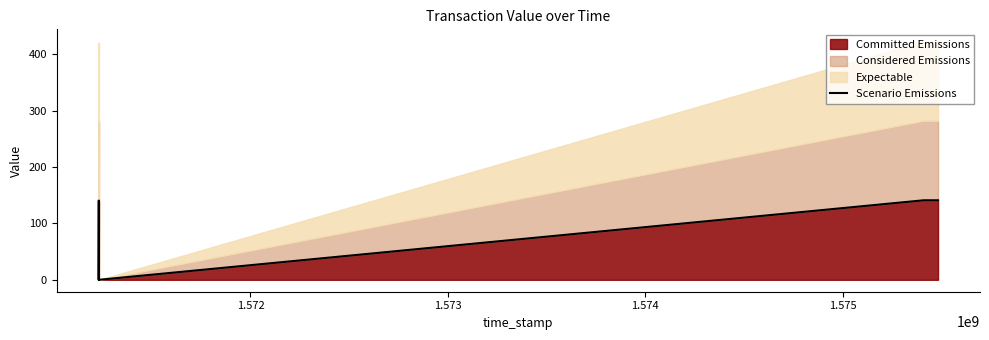

What is the value of the 3rd point from the left?

140.0